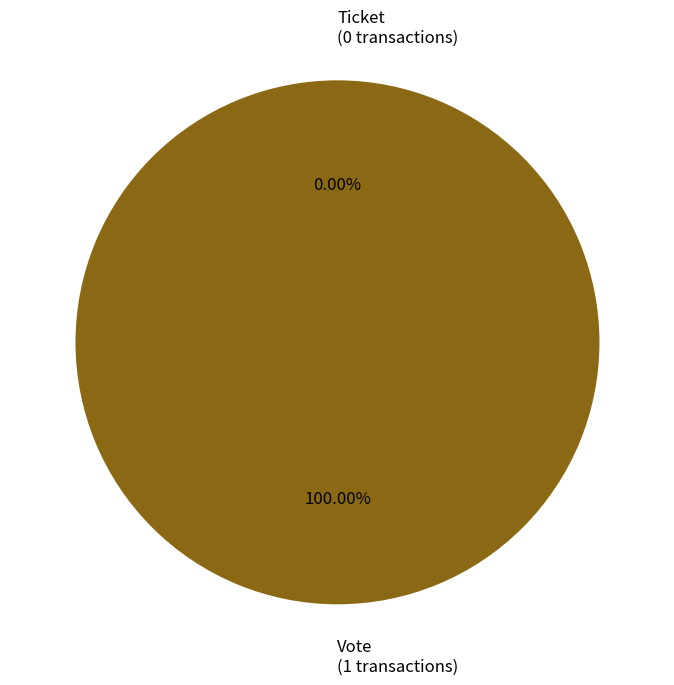

Combined, do Vote and Ticket account for over 50%?

Yes